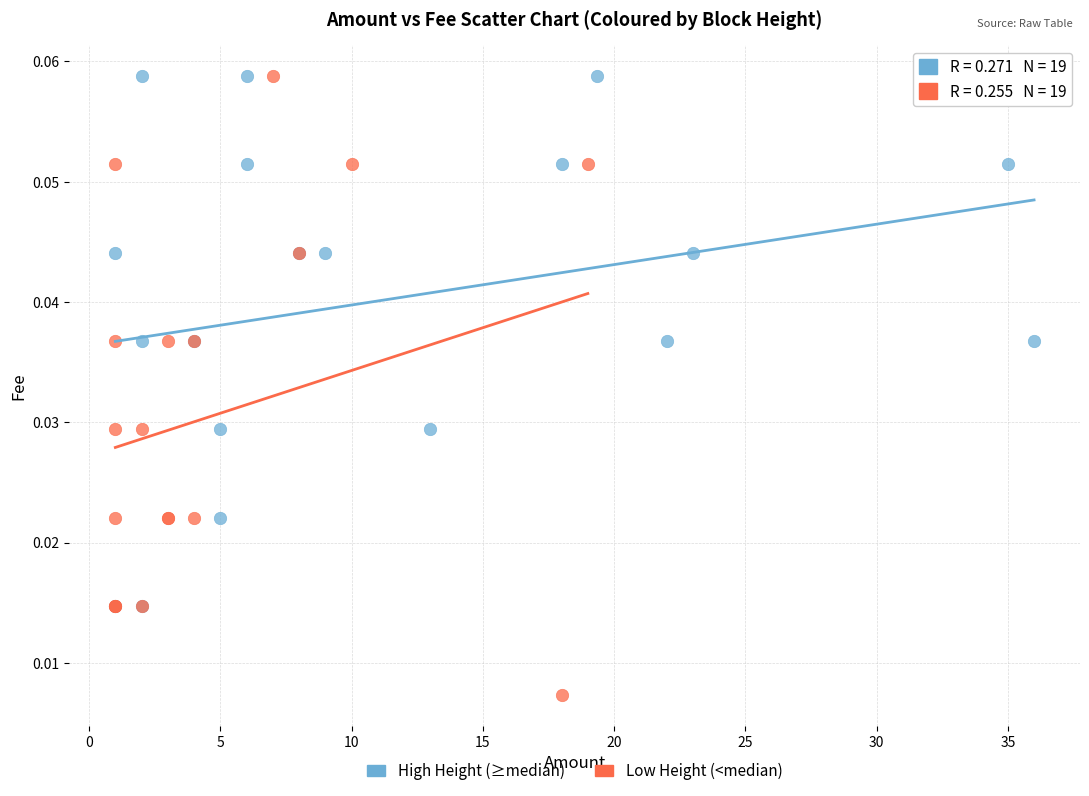

Which series has the largest Y range (max minus min)?

Low Height (<median)